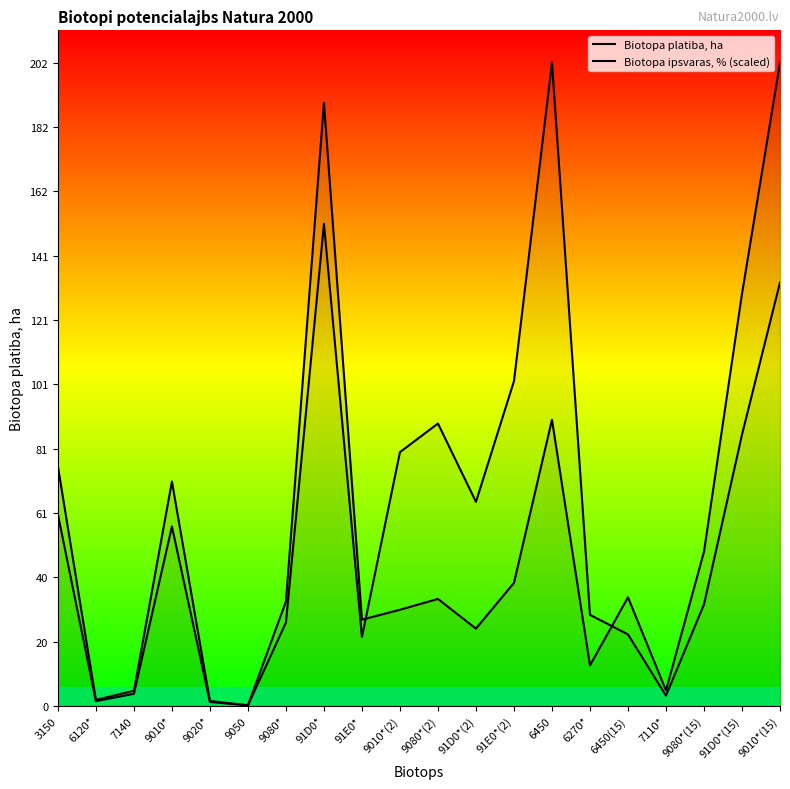

Between 91E0*(2) and 6450, which is larger?

6450